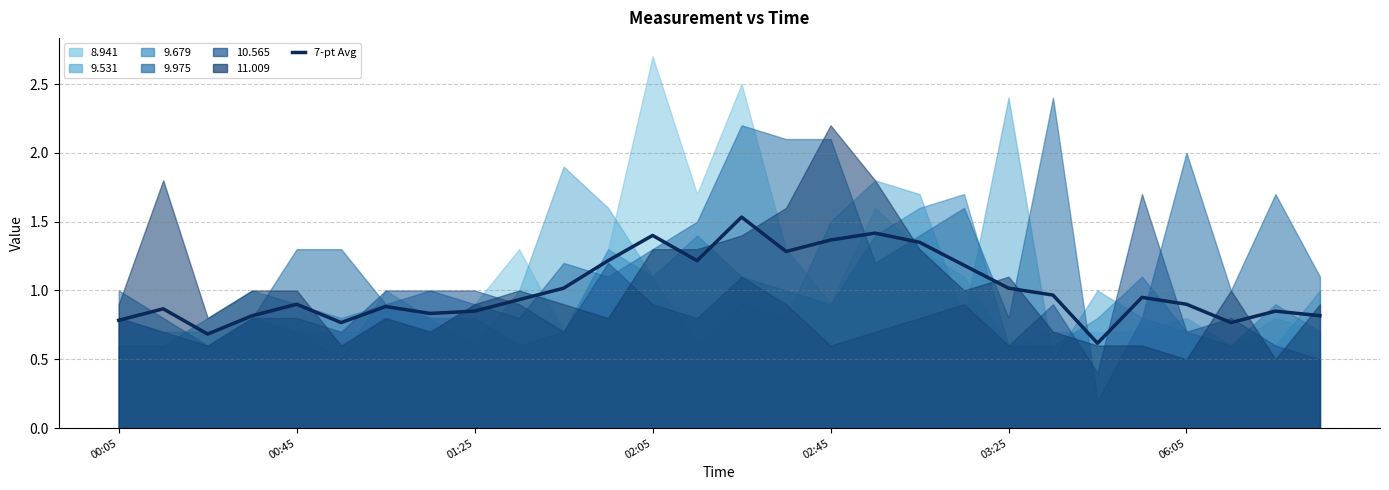

What is the difference between the maximum and second lowest values?

0.9